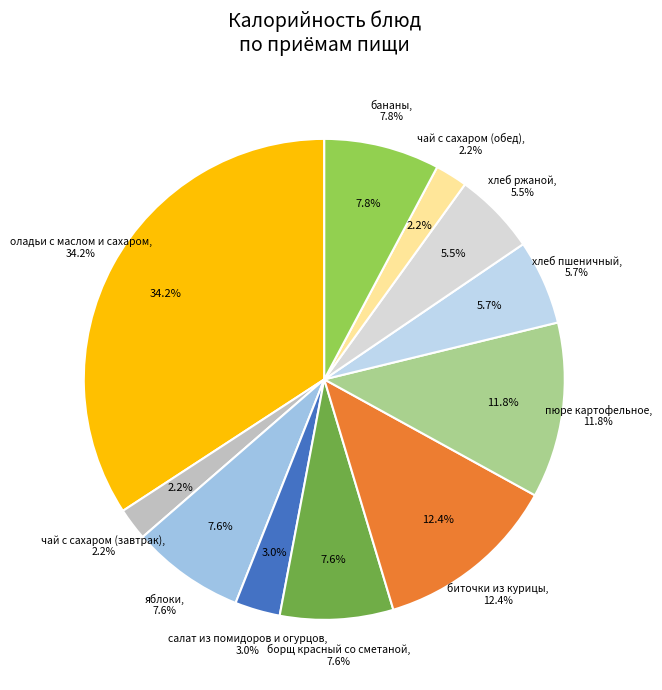

Combined, what portion of the pie is бананы and хлеб ржаной?

13.3%